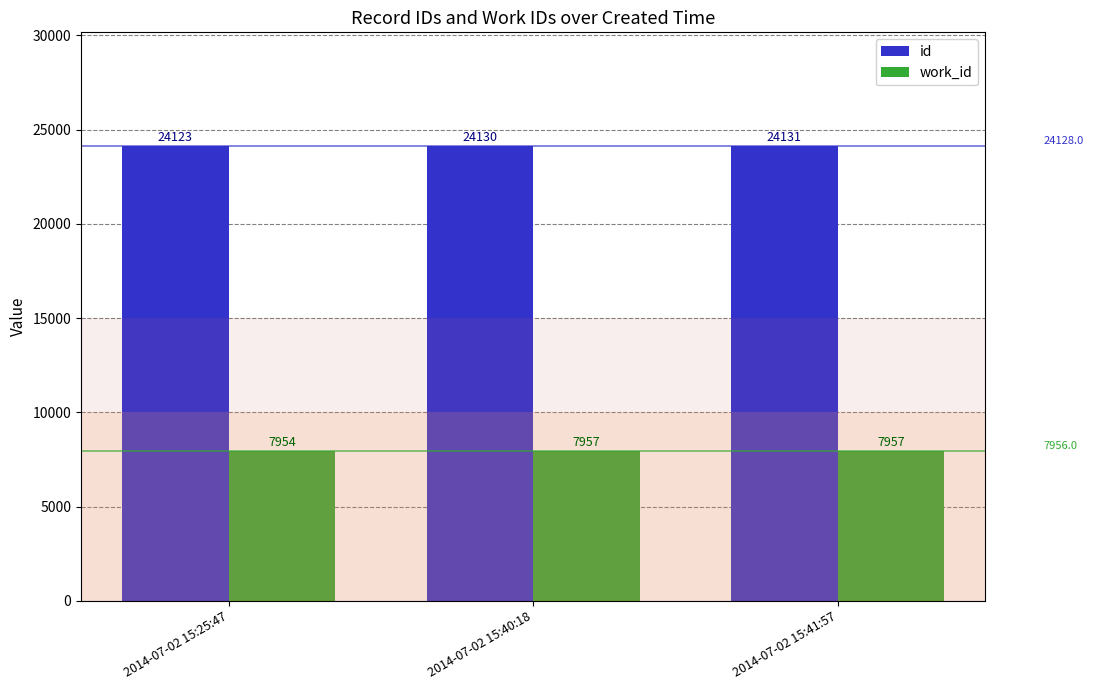

What is the difference between the maximum and second lowest values in the id series?

1